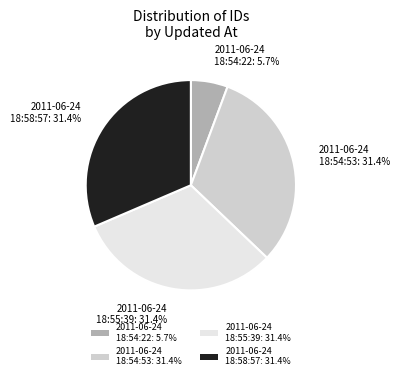

Combined, what portion of the pie is 2011-06-24 18:58:57: 31.4% and 2011-06-24 18:54:53: 31.4%?

62.9%